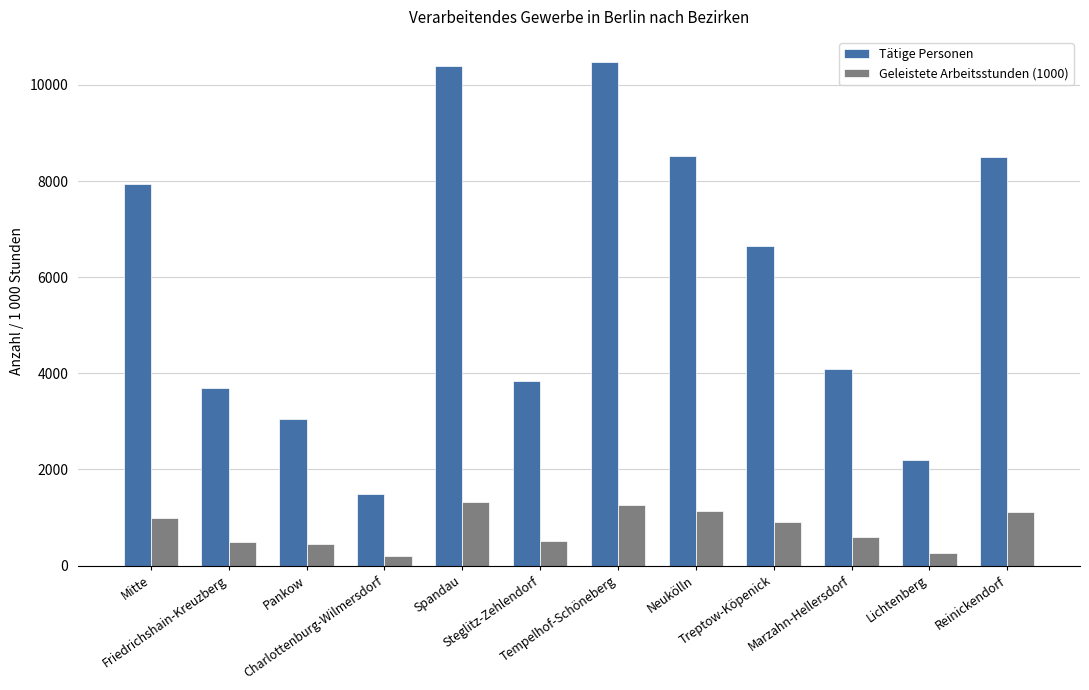

What position from the left is Neukölln?

8